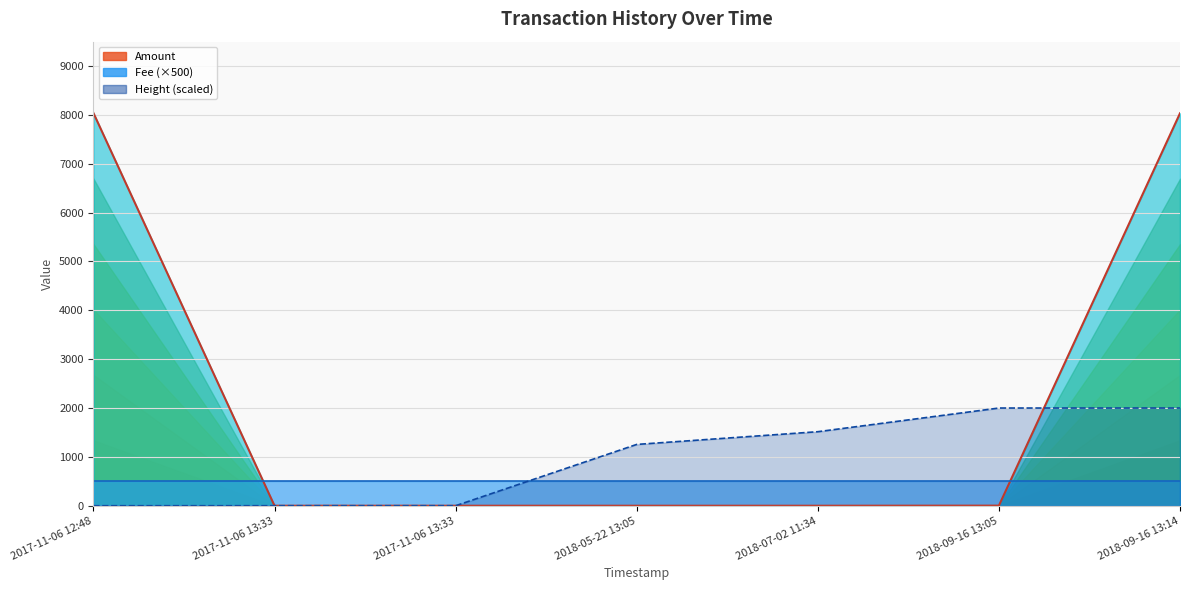

Rank the categories by Height value from lowest to highest.

2017-11-06 12:48, 2017-11-06 13:33, 2017-11-06 13:33, 2018-05-22 13:05, 2018-07-02 11:34, 2018-09-16 13:05, 2018-09-16 13:14